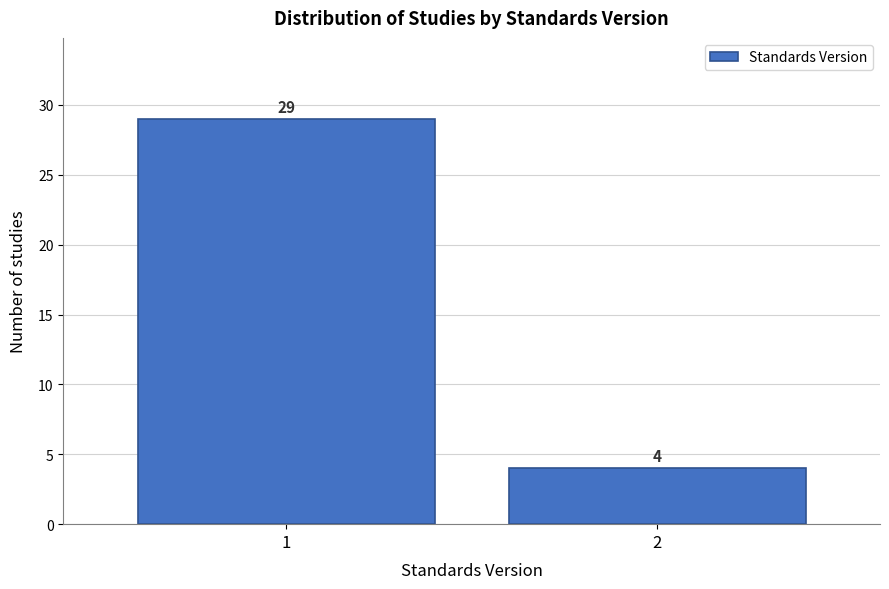

Reading left to right, what are all the values shown in this chart?

29	4